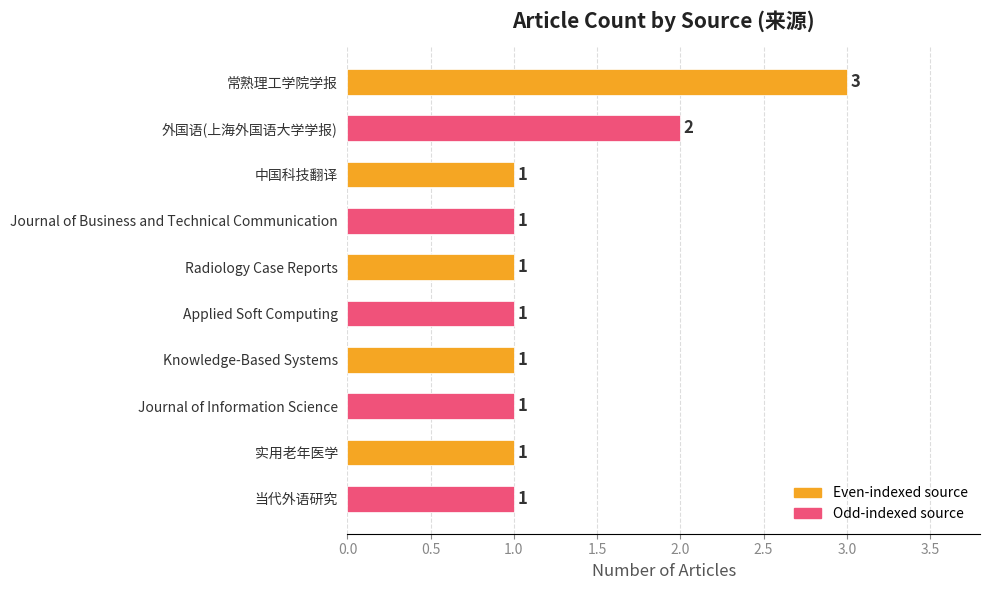

What is the maximum value shown in the chart?

3